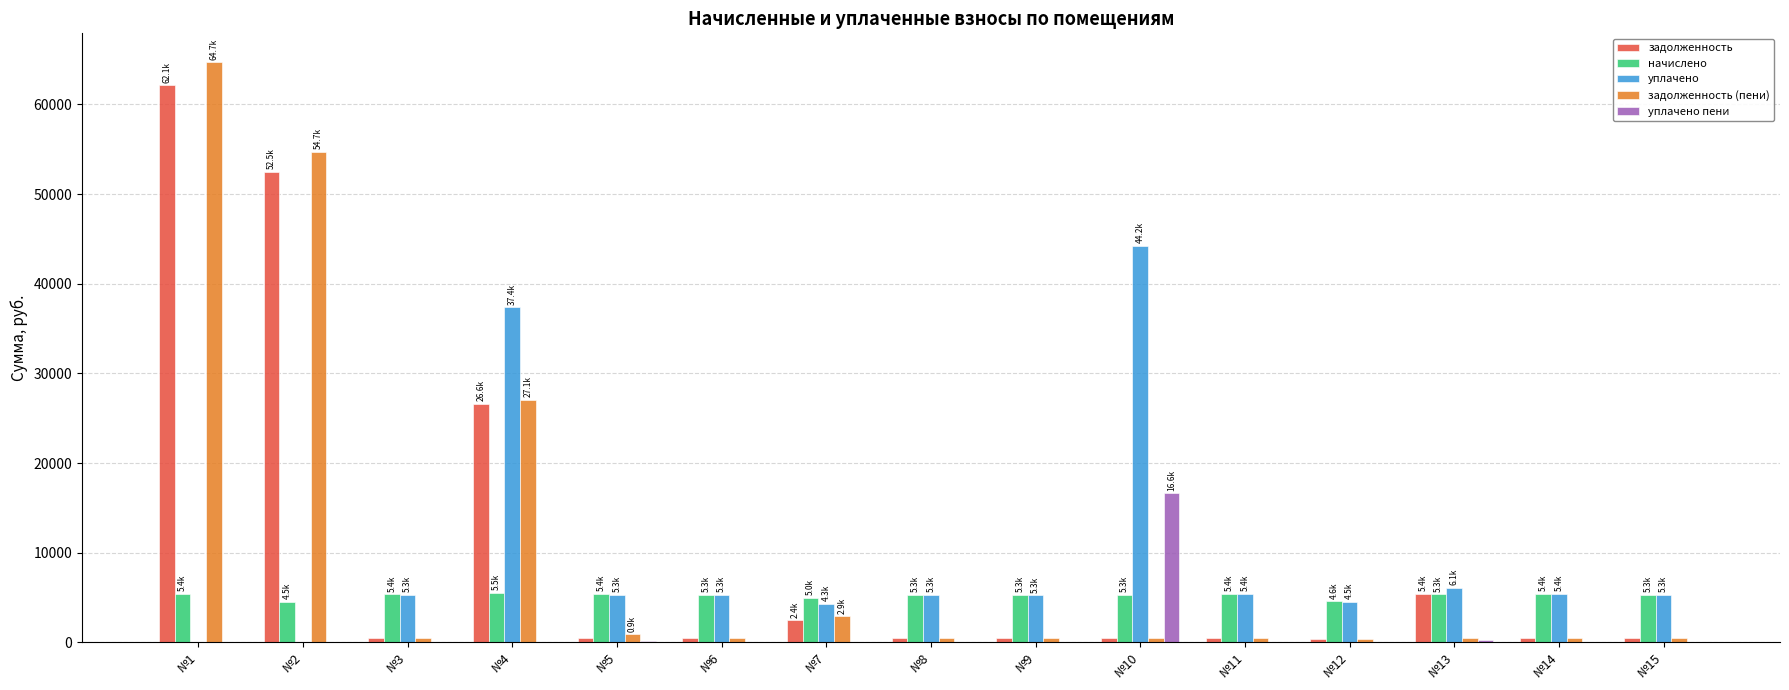

At which category is the sum across all series the highest?

№1